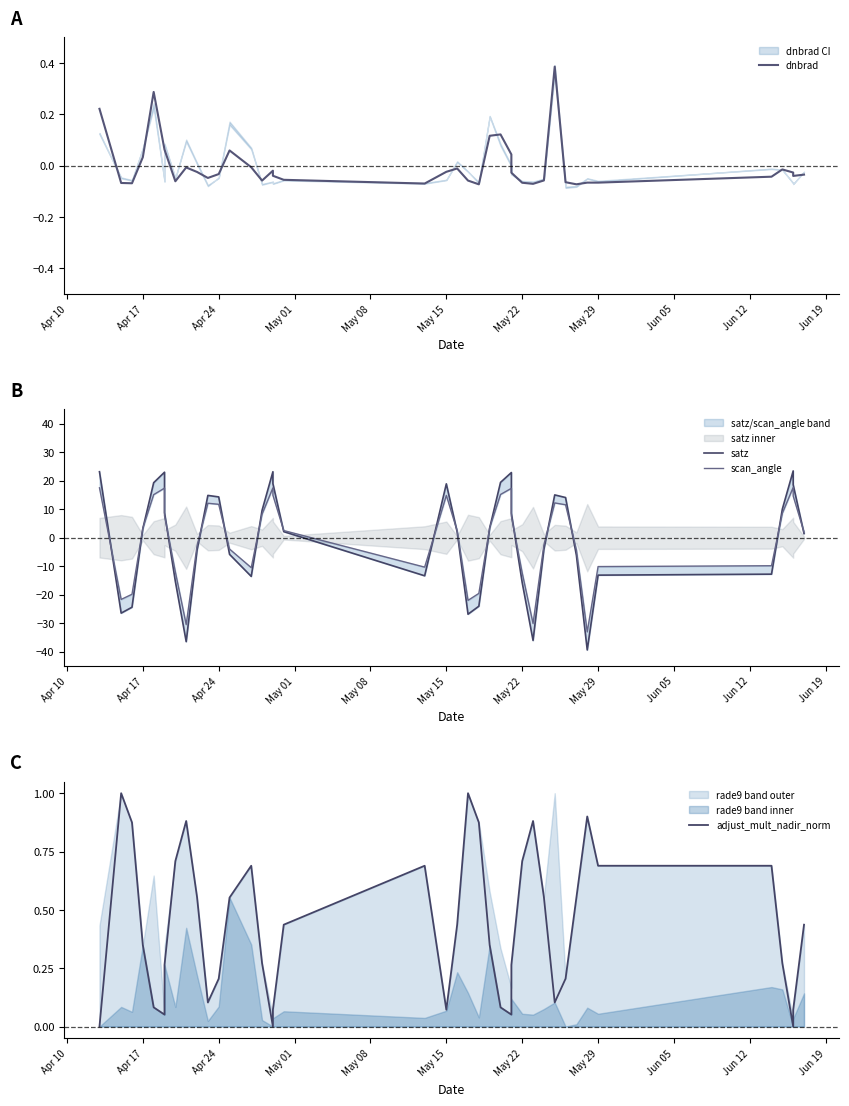

What are all the series names shown in the legend?

dnbrad, satz, scan_angle, adjust_mult_nadir_norm